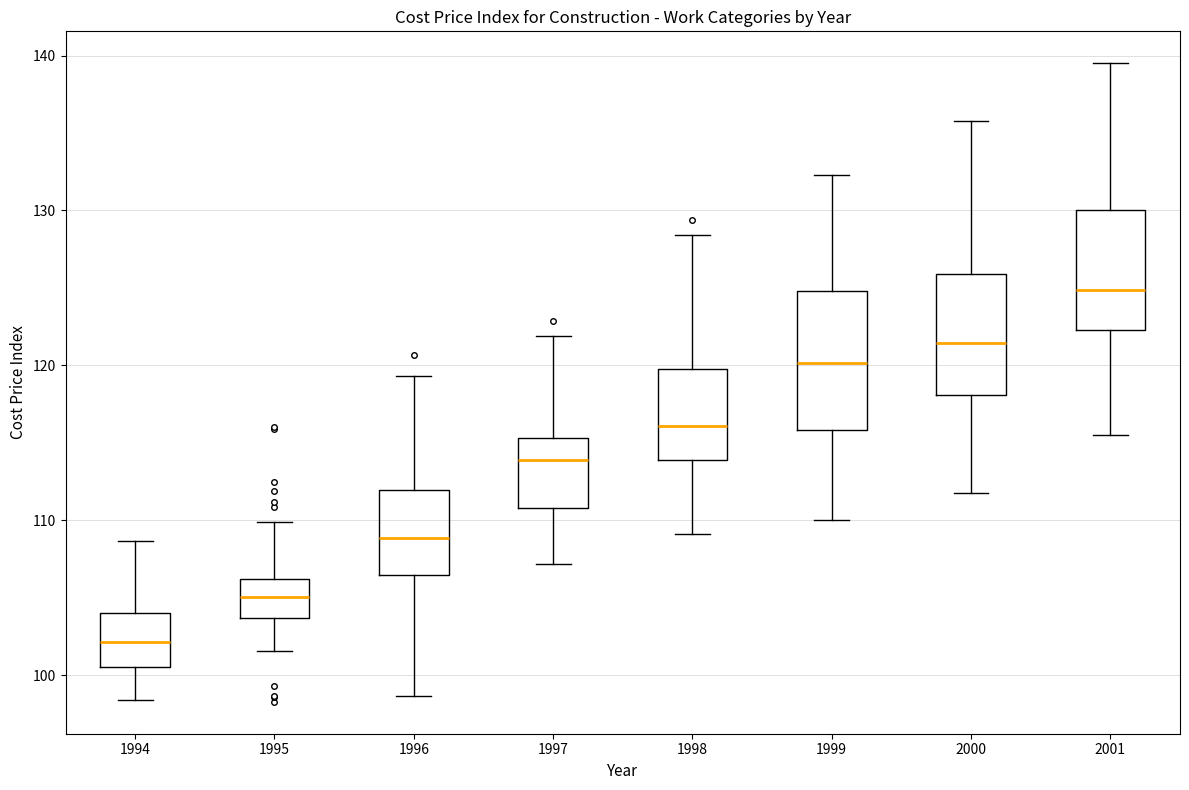

Where is the upper edge of the box at x = 1996 on the y-axis? The values are not printed on the chart, so give them approximately, as read against the axis.

112